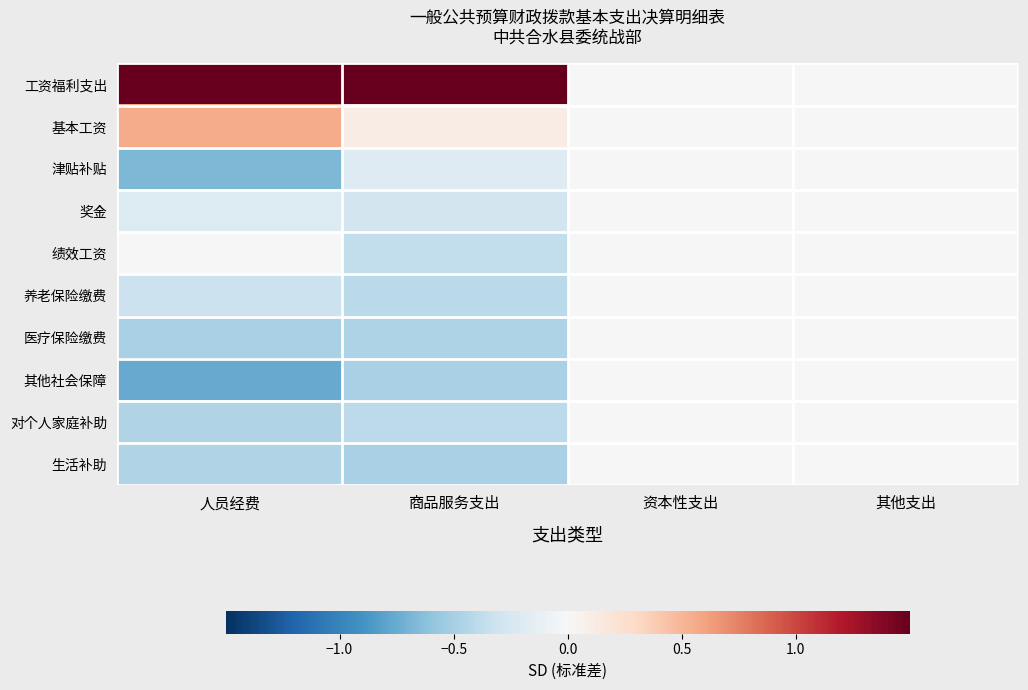

What is the spread (max minus min) of values at 商品服务支出?

3.4